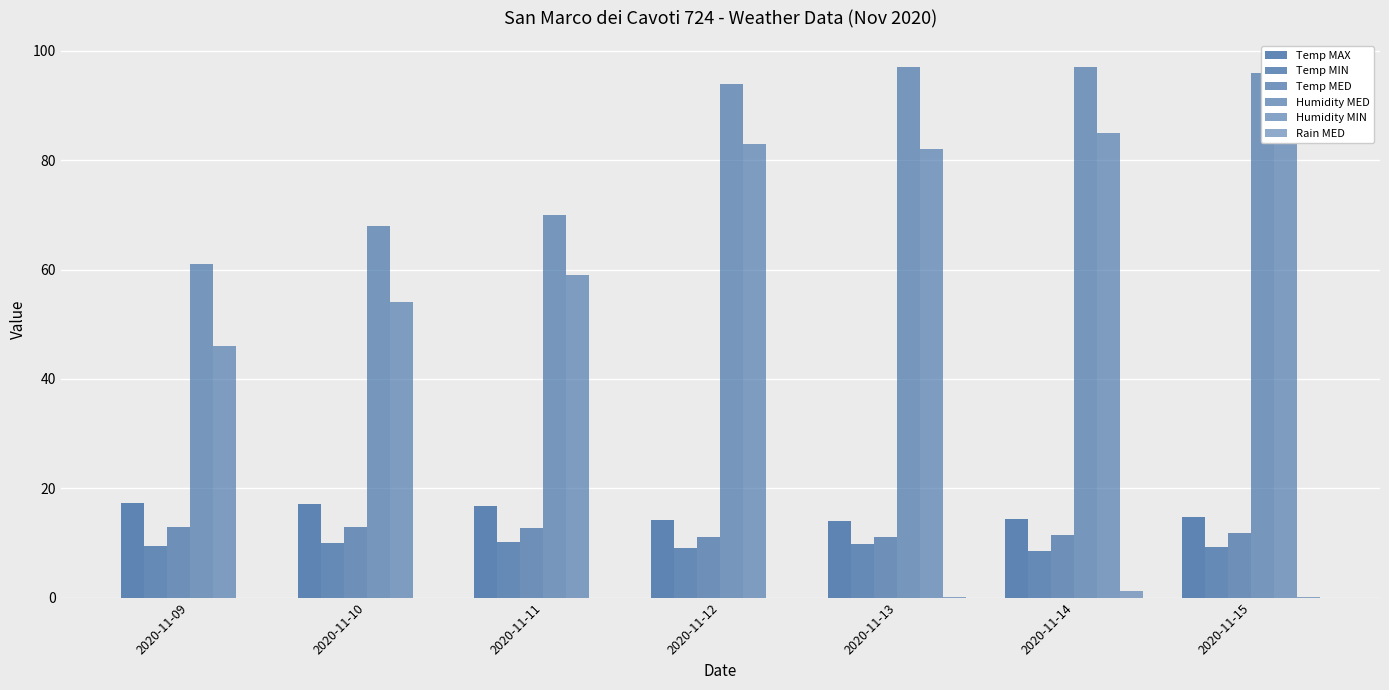

True or false: Temp MED has a value of 11.1 at 2020-11-13.

True